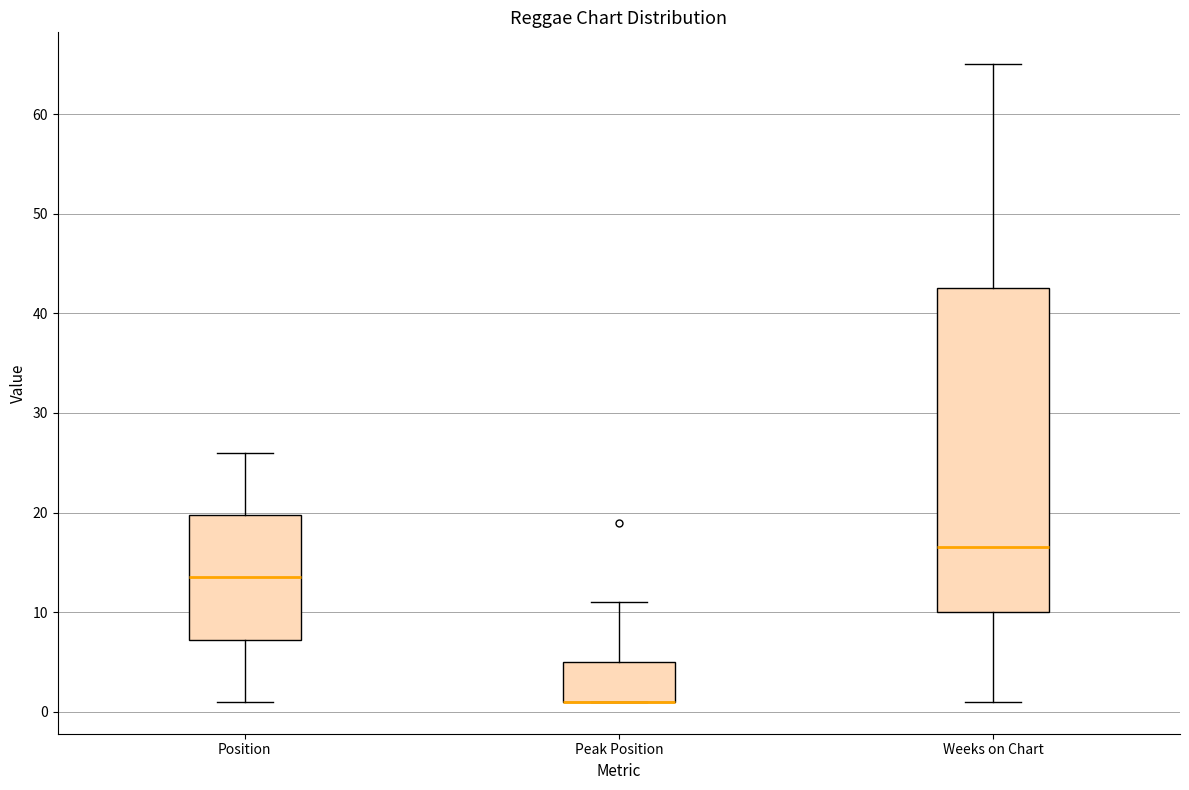

Which box is the tallest, from its lower edge to its upper edge?

Weeks on Chart